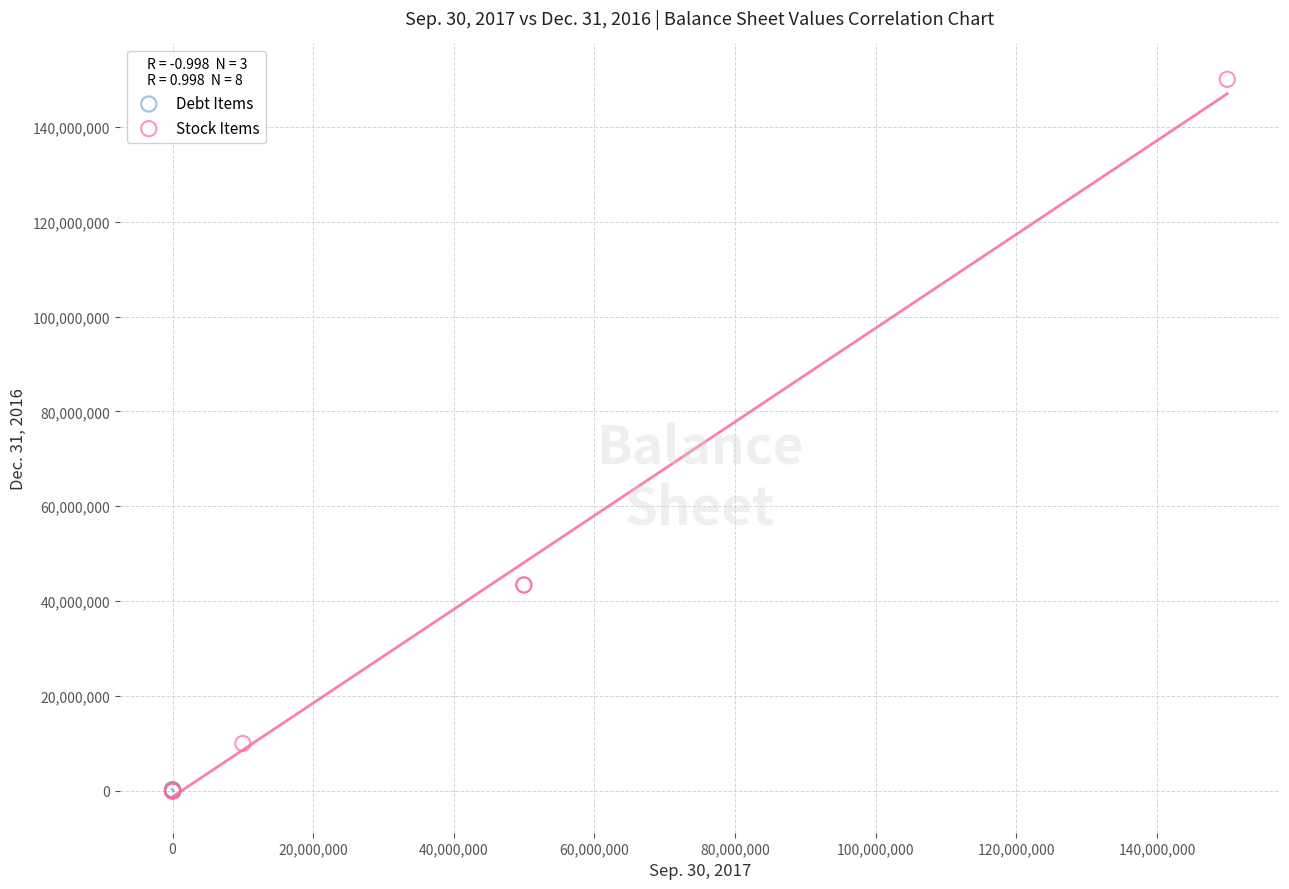

Which series contains the highest Y value?

Stock Items